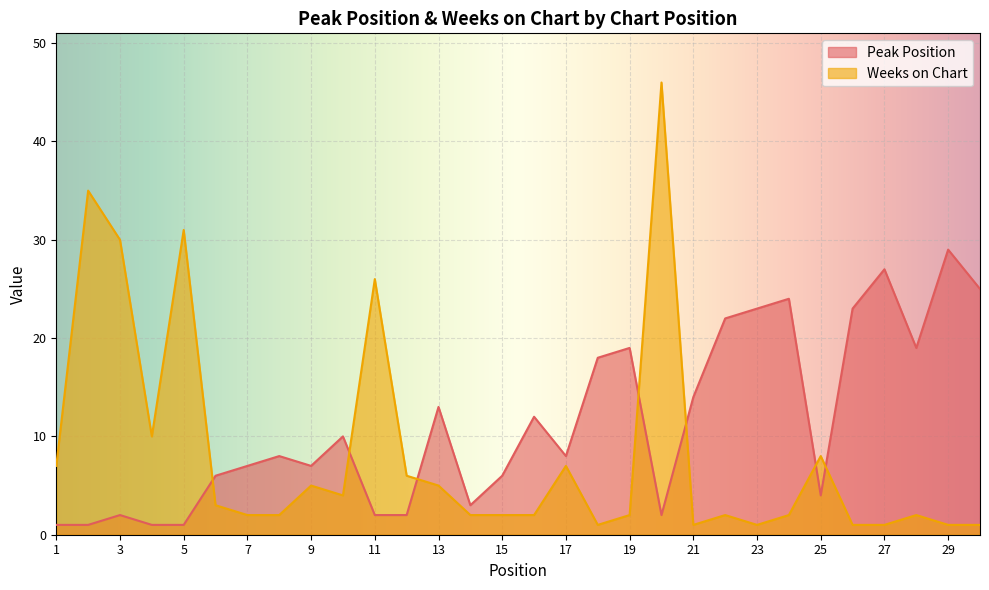

How many lines are shown in the chart?

2